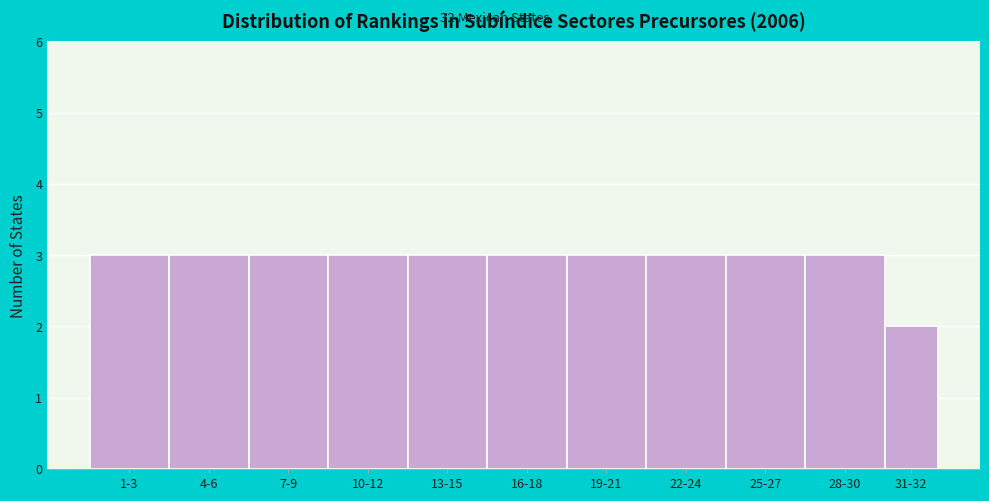

Reading right to left, transcribe all the data shown in this chart.

2	3	3	3	3	3	3	3	3	3	3